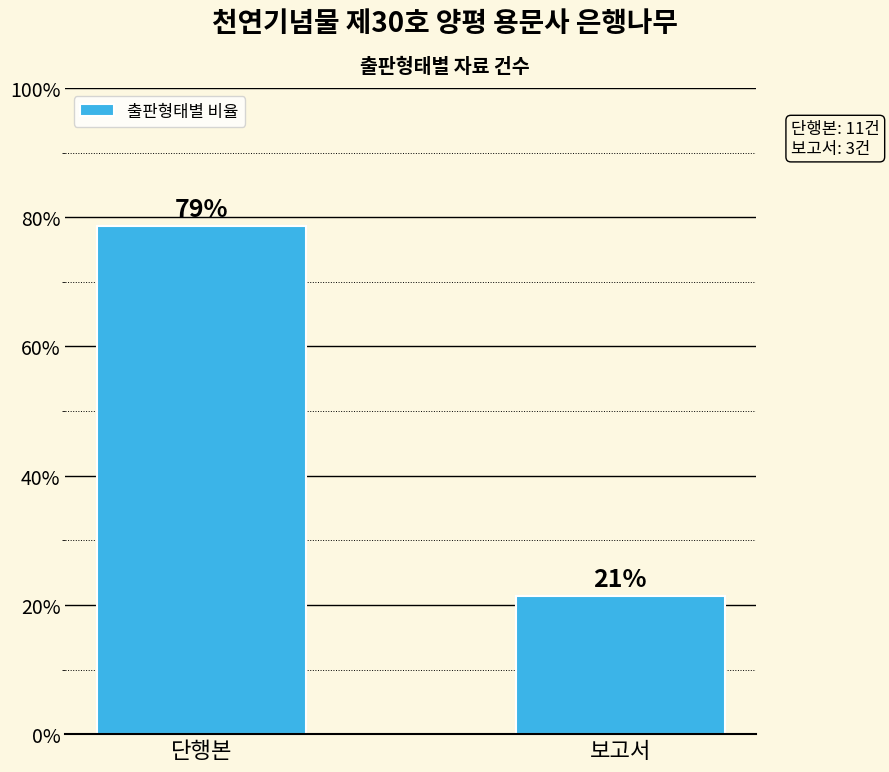

Where is the data nearest to the value 50?

단행본